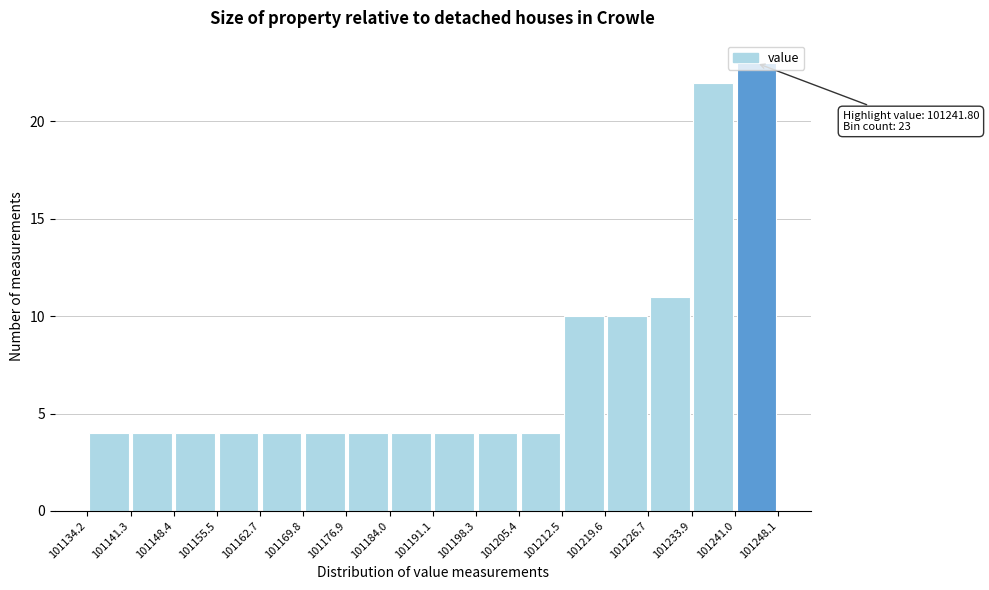

Which range on the x-axis has the tallest bar?

101241.0 to 101248.1